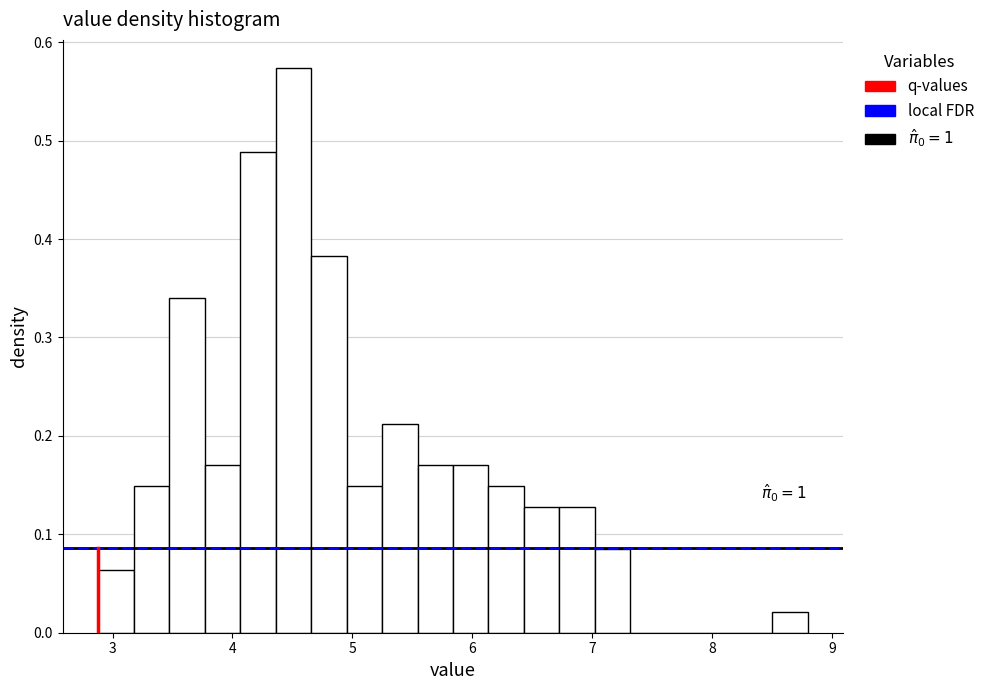

Around what value on the x-axis is the tallest bar? Give the approximate position of its centre, as read against the axis.

4.5